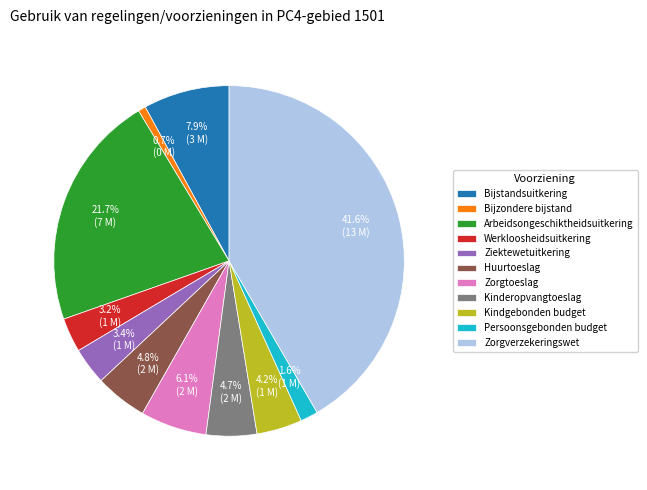

Is Werkloosheidsuitkering the majority of the pie?

No